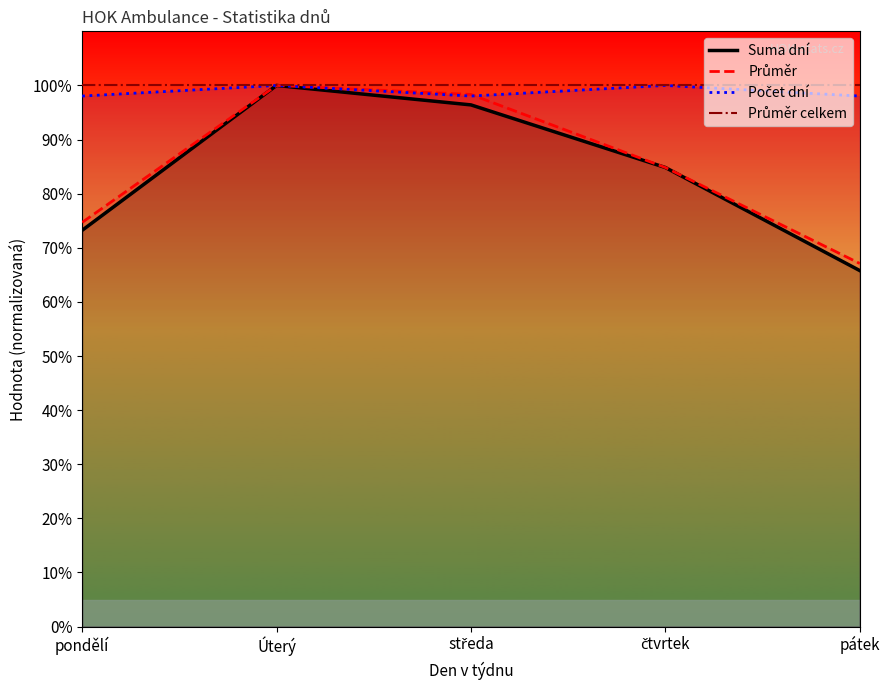

The Počet dní series shows 142.9 at pondělí. True or false?

False